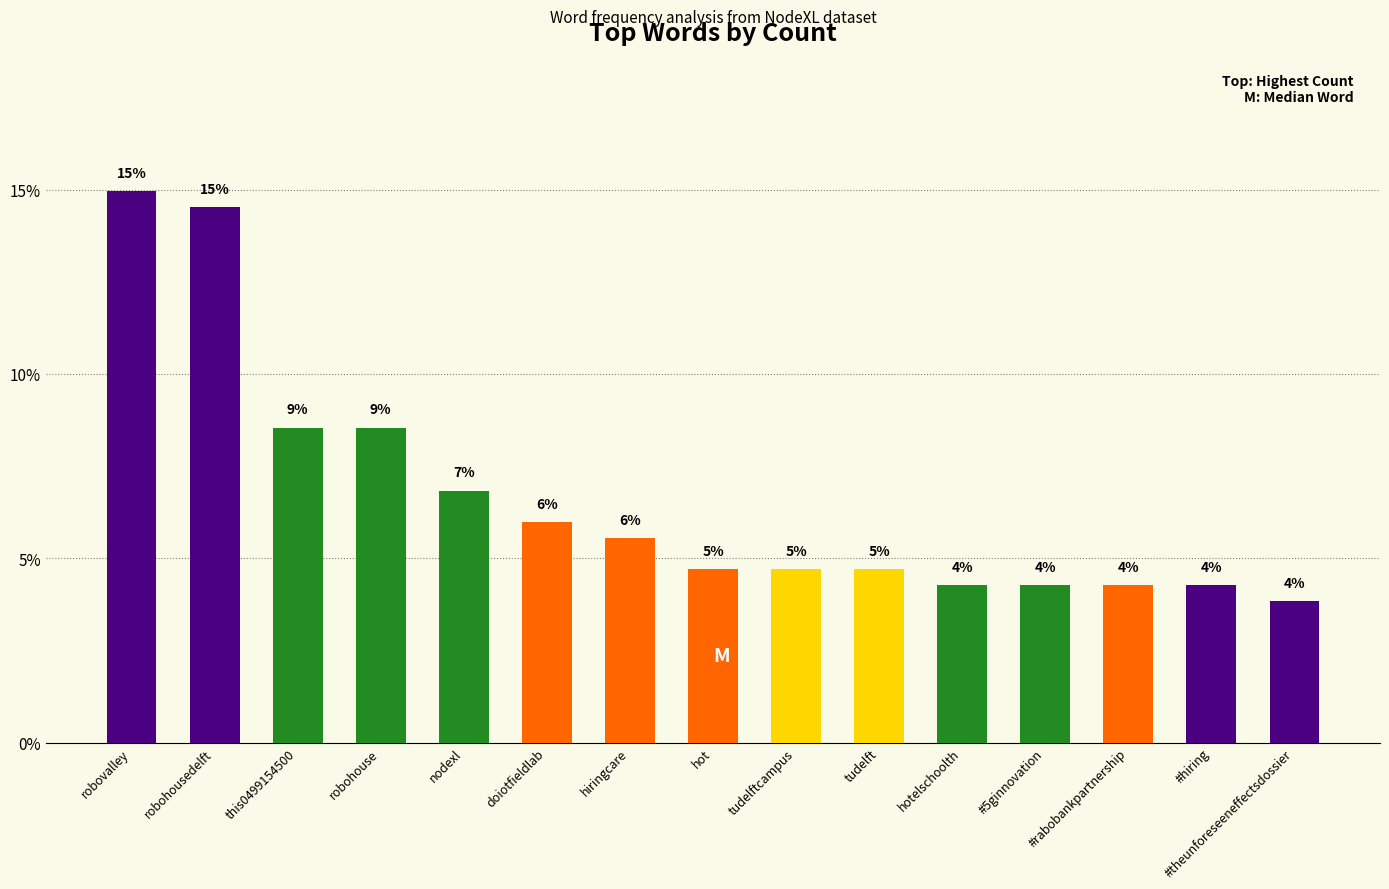

How many bars are there in total?

15